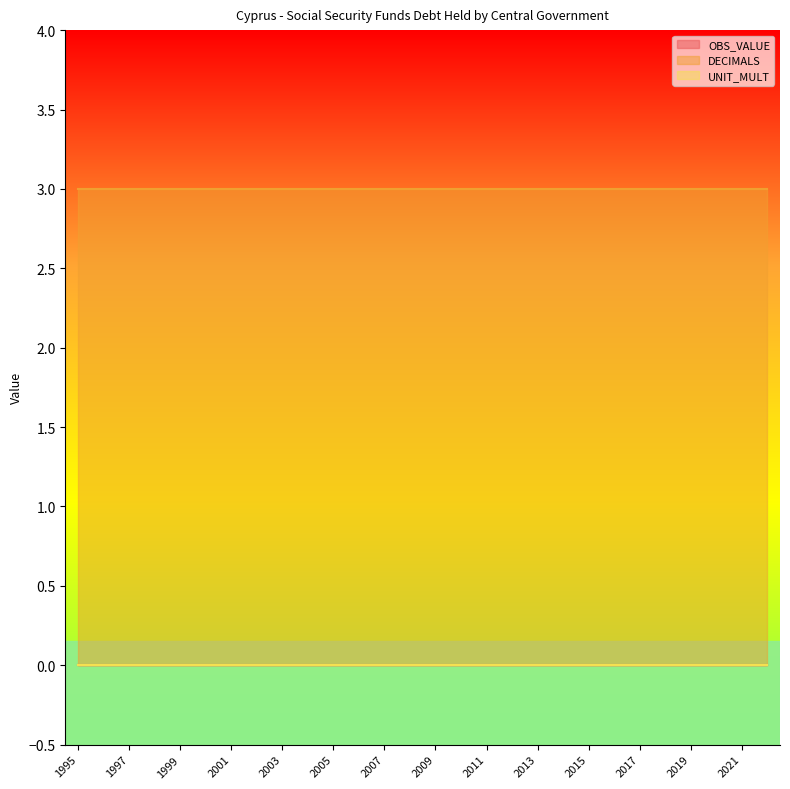

Which series has the largest range (max minus min)?

OBS_VALUE